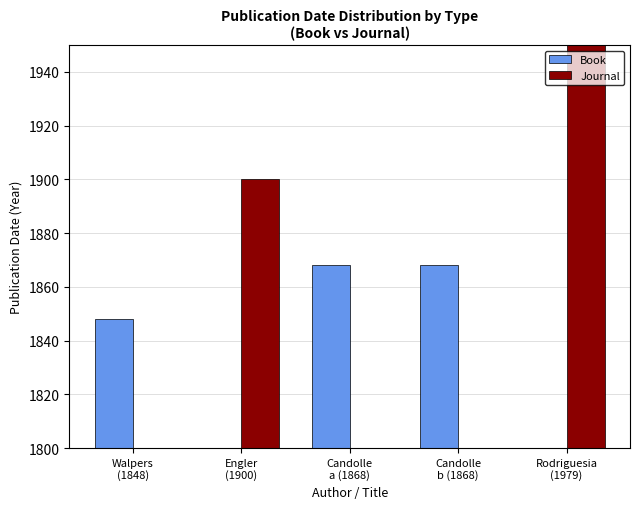

Reading left to right, list all the values displayed in this chart.

Book: 1848	0	1868	1868	0
Journal: 0	1900	0	0	1979